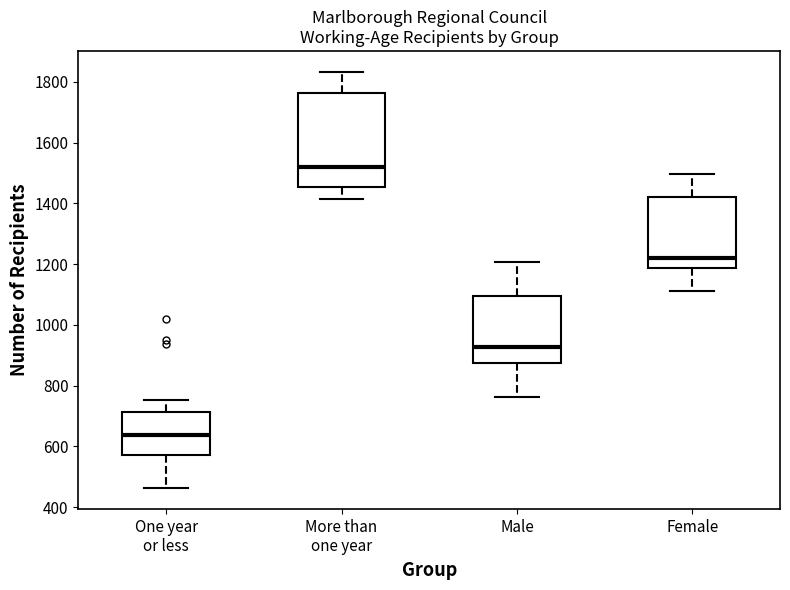

Which box's median line is the lowest?

One year or less